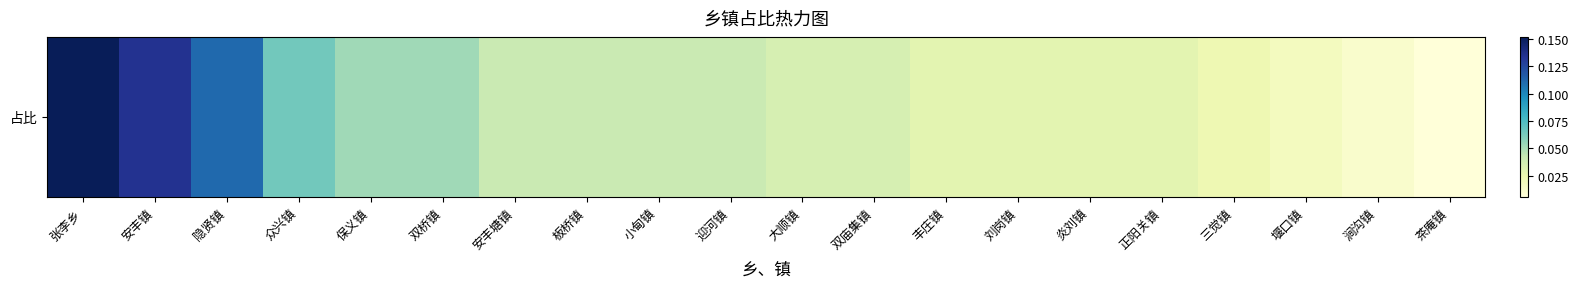

Reading left to right, what are all the values shown in this chart?

0.2	0.1	0.1	0.1	0.1	0.1	0.0	0.0	0.0	0.0	0.0	0.0	0.0	0.0	0.0	0.0	0.0	0.0	0.0	0.0